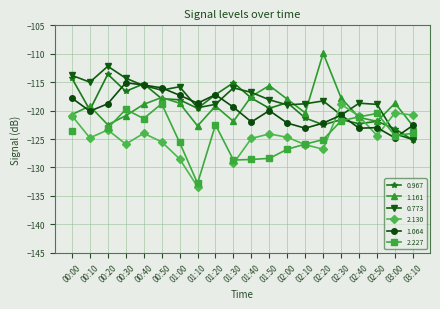

At how many categories does at least one series exceed -113?

2